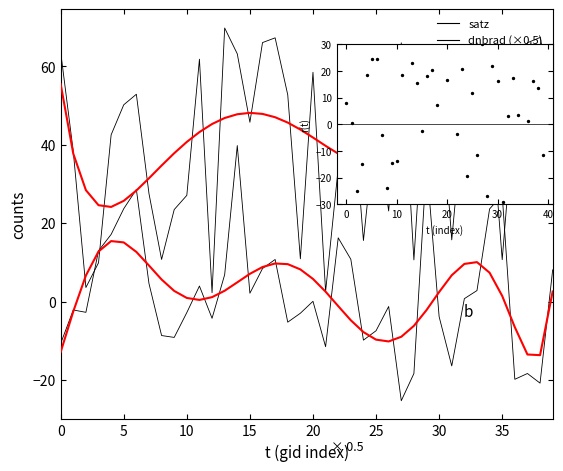

At how many categories does at least one series exceed 6?

37